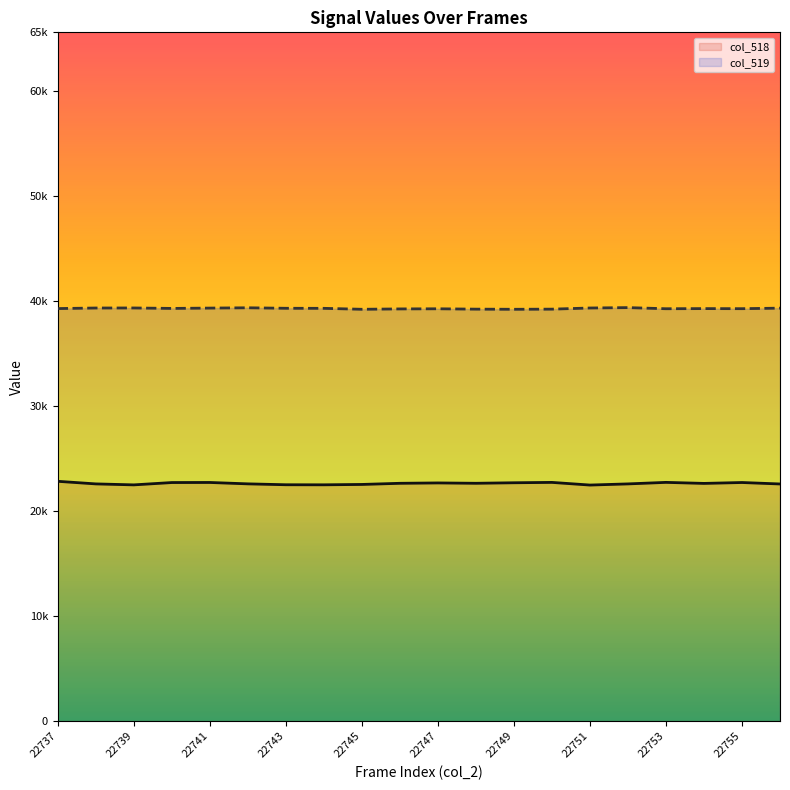

How many data points in col_519 are above 39265?

9